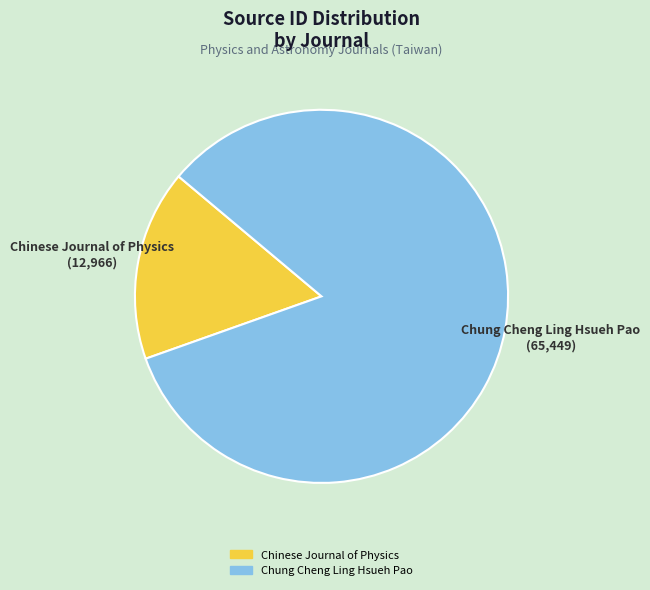

Is it true that Chung Cheng Ling Hsueh Pao is 98% of the pie?

False